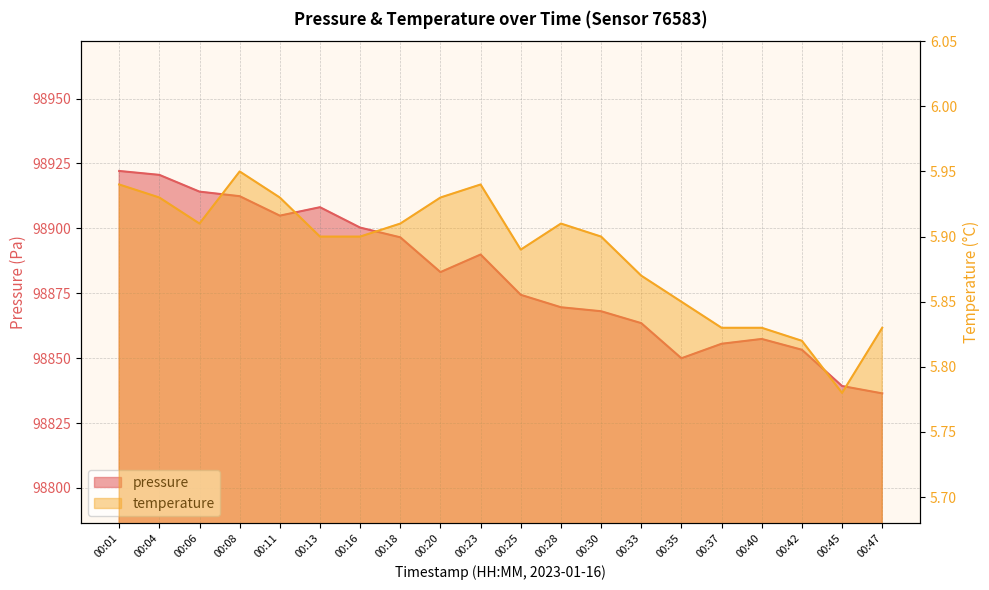

What is the spread (max minus min) of values at 00:47?

98830.6